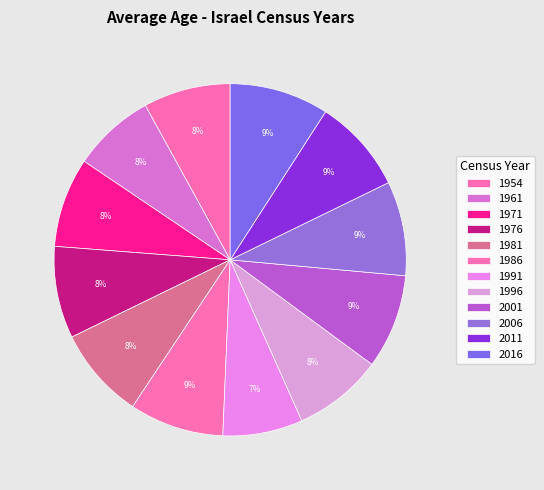

How many segments does this pie chart have?

12